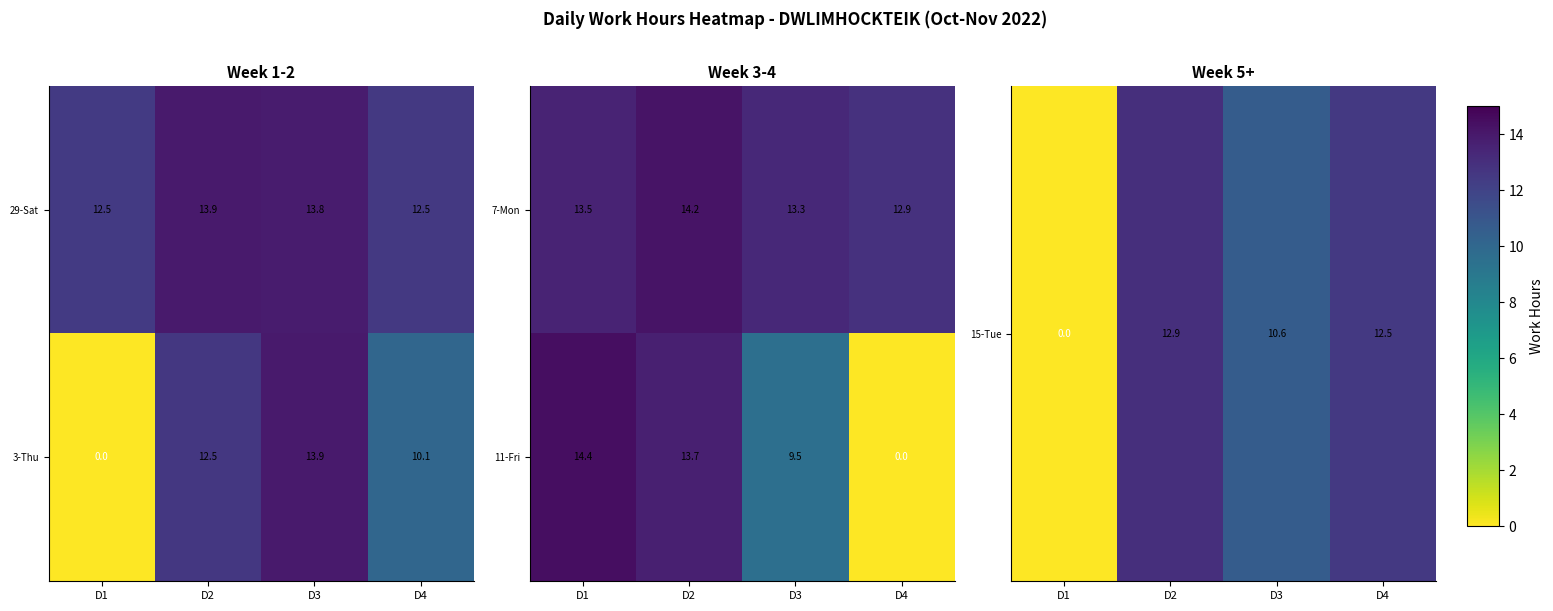

List the labels in order of 7-Mon value, largest first.

D2, D1, D3, D4